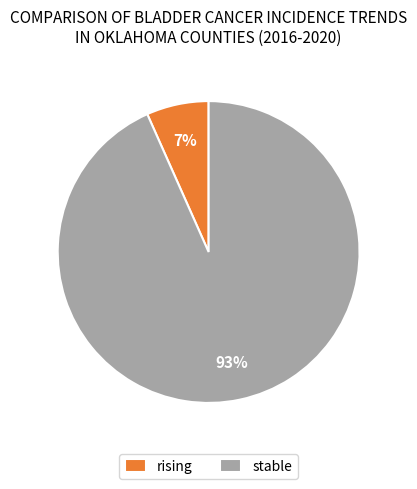

To the nearest percent, what percentage of the pie is stable?

93%